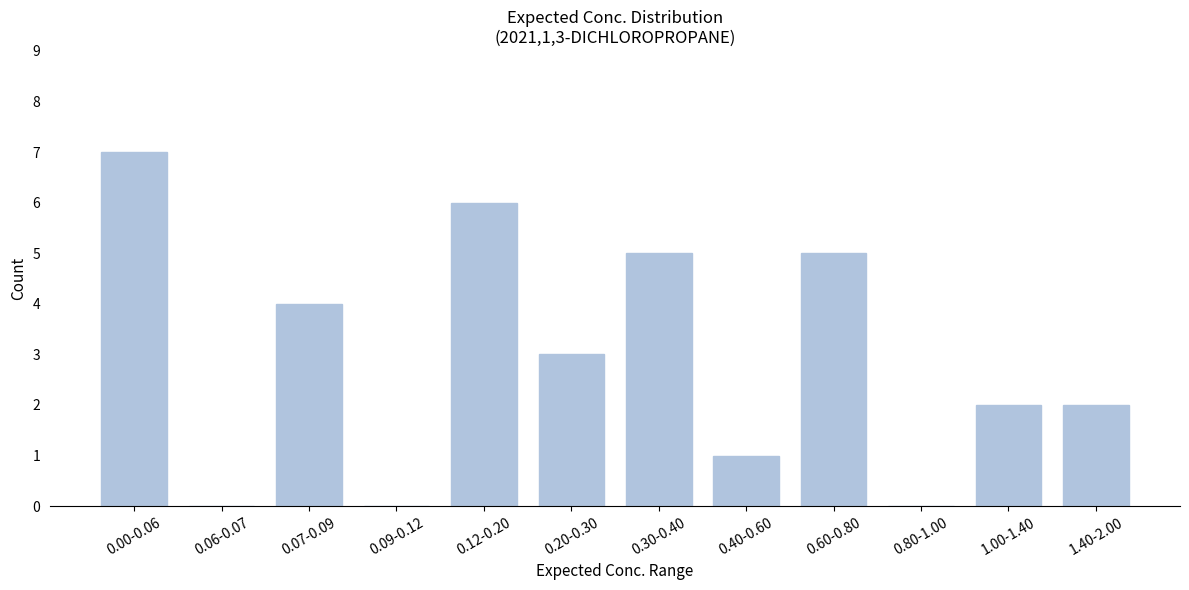

Reading right to left, list all the values displayed in this chart.

1.40-2.00=2	1.00-1.40=2	0.80-1.00=0	0.60-0.80=5	0.40-0.60=1	0.30-0.40=5	0.20-0.30=3	0.12-0.20=6	0.09-0.12=0	0.07-0.09=4	0.06-0.07=0	0.00-0.06=7